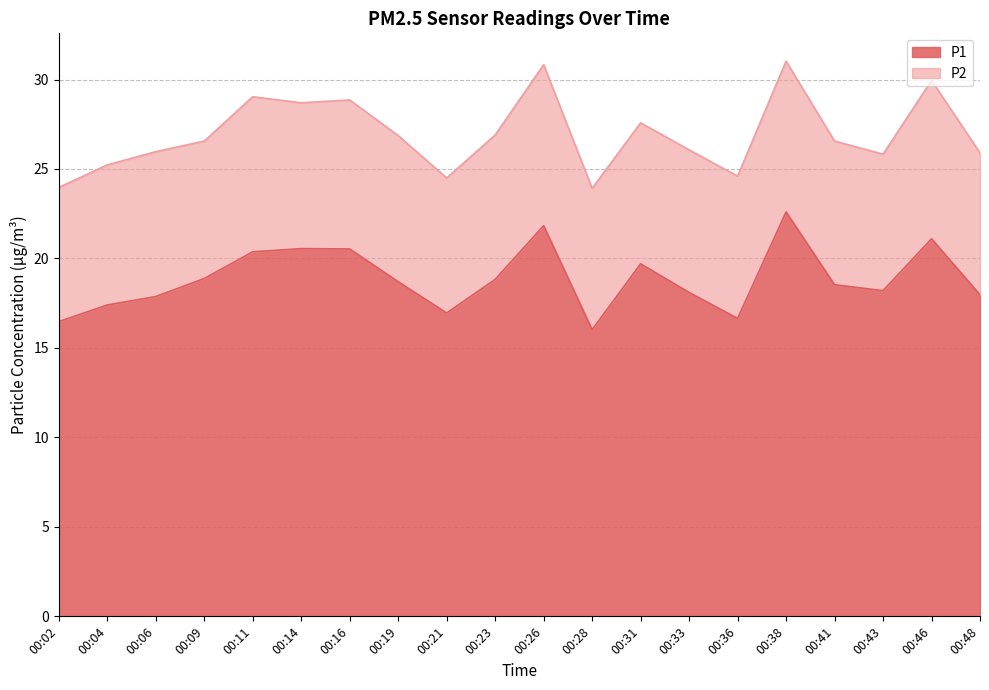

The chart shows a value of 19.7 at 00:31. True or false?

True